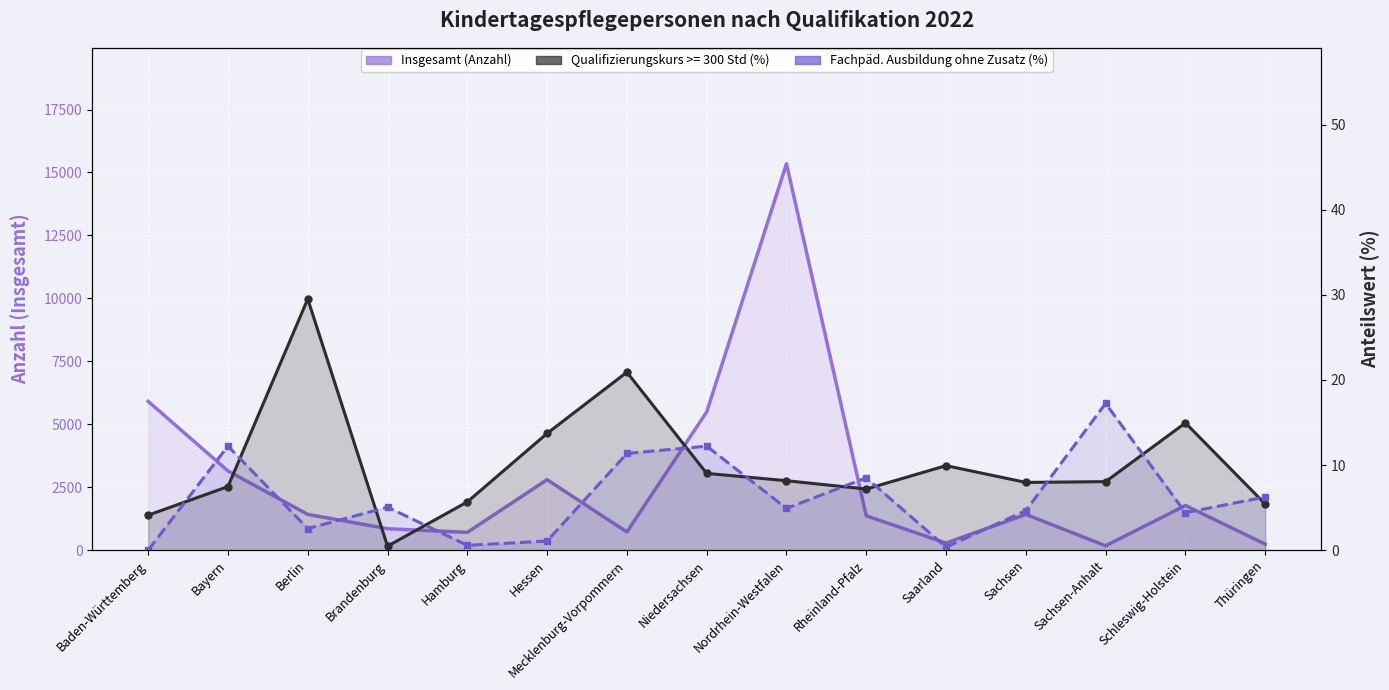

What is the highest value of the Fachpäd. Ausbildung ohne Zusatz (%) series?

17.2